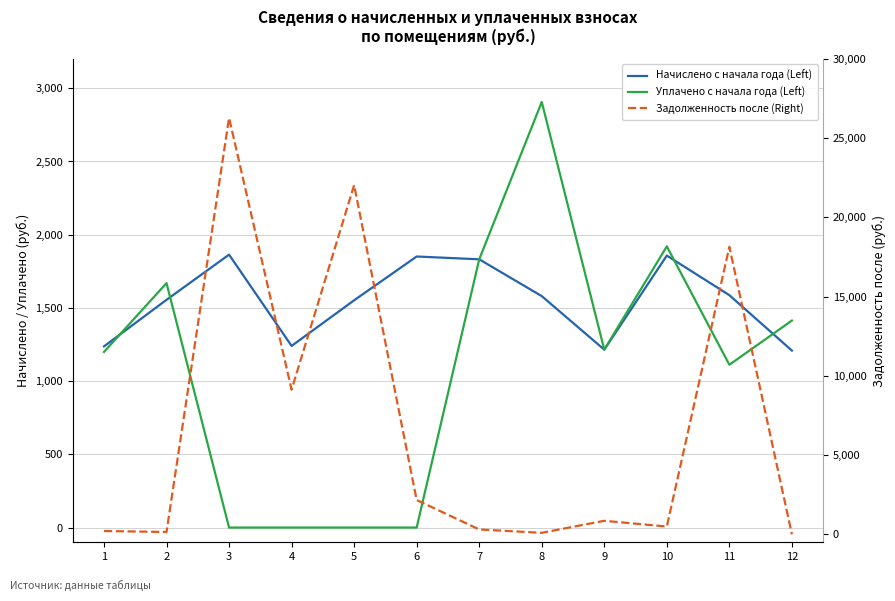

In Начислено с начала года (Left), how many points are higher than both neighbors (excluding endpoints)?

3